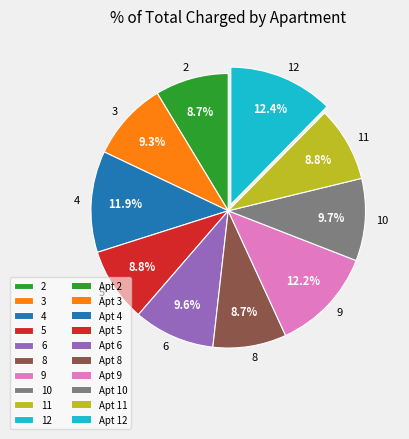

To the nearest percent, what is the difference between the largest and smallest slice percentages?

4%